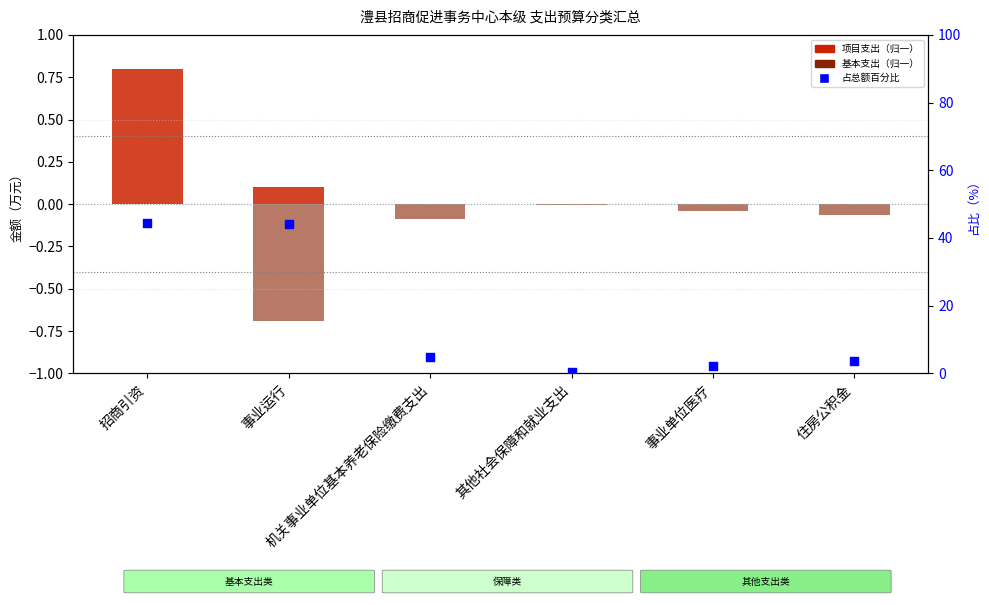

What is the total value across all series at 事业单位医疗?

2.2